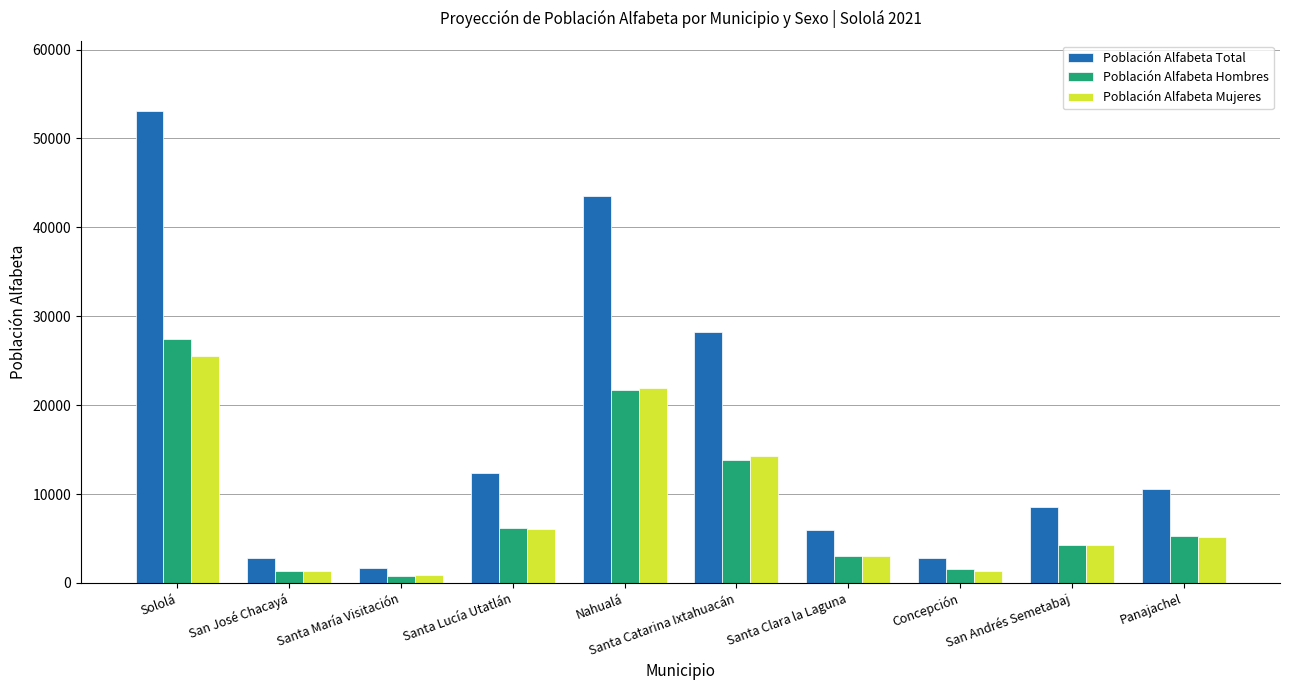

What are all the series names shown in the legend?

Población Alfabeta Total, Población Alfabeta Hombres, Población Alfabeta Mujeres